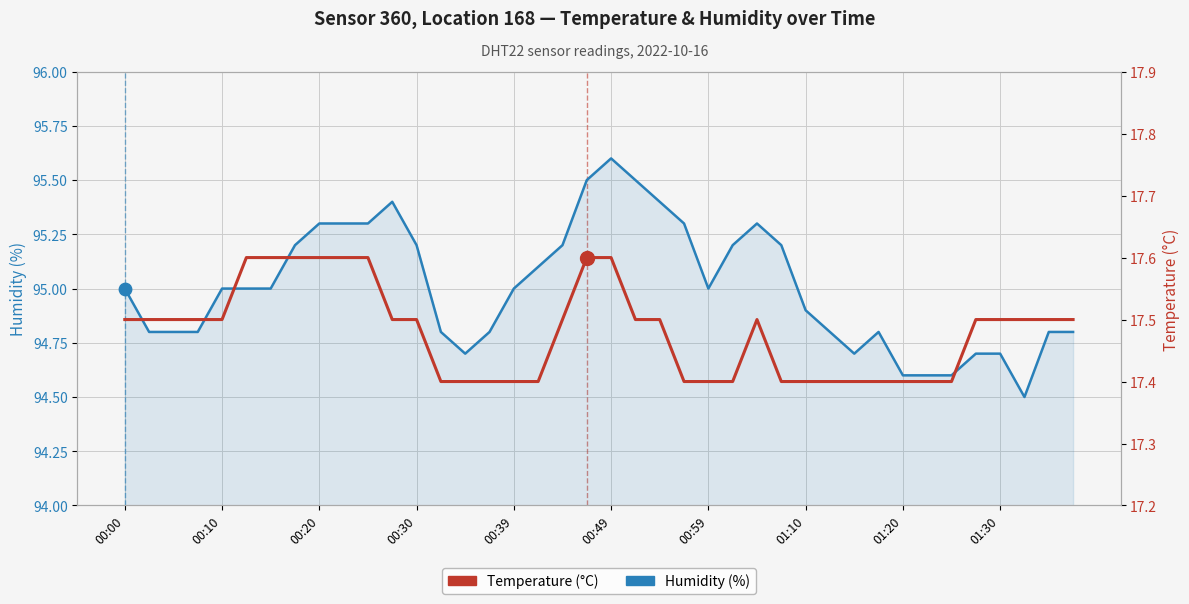

At how many categories does at least one series exceed 68?

40